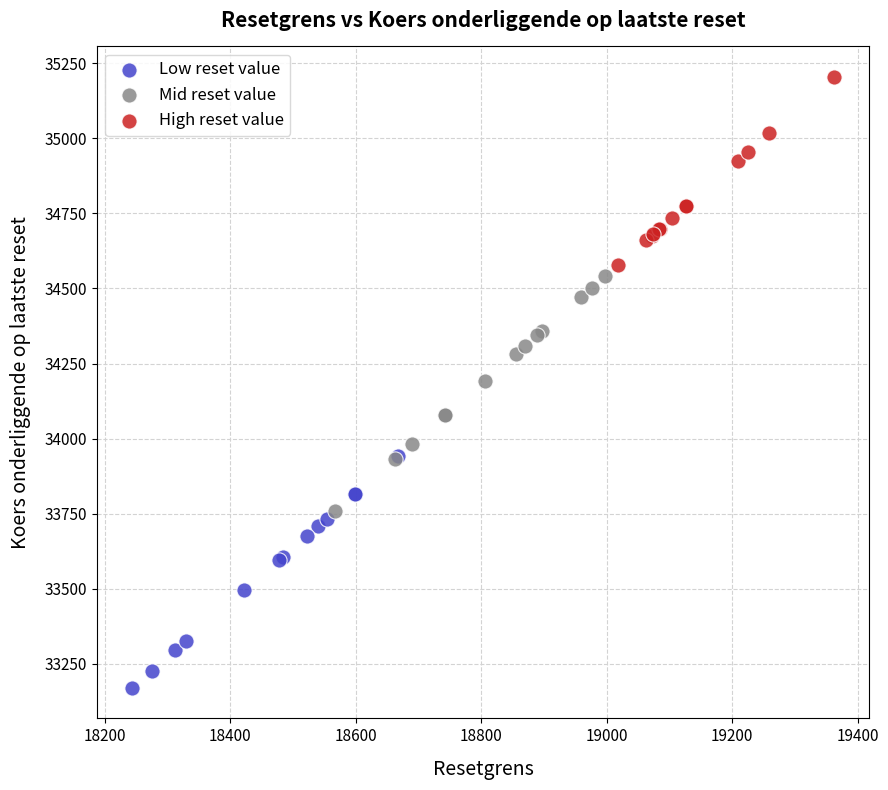

Which series contains the highest Y value?

High reset value